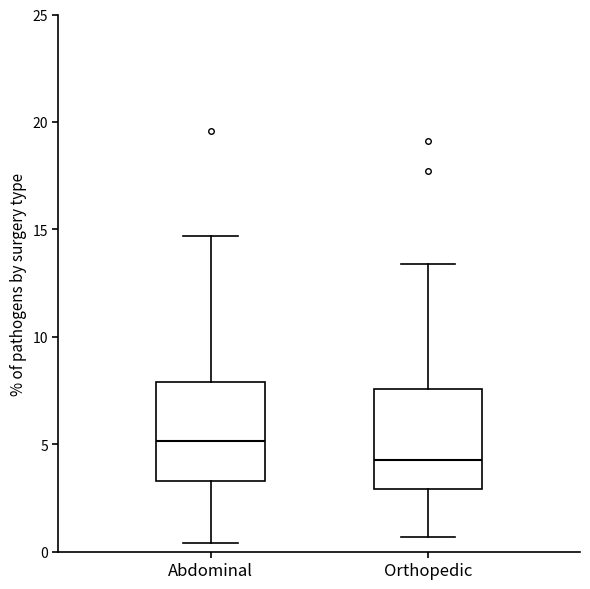

Reading left to right, read every box against the y-axis: the position of its median line, the range the box covers, and the ends of its whiskers. The values are not printed on the chart, so give them approximately, as read against the axis.

Abdominal: median 5.0, box 3.5 to 8.0, whiskers 0.5 to 14.5
Orthopedic: median 4.5, box 3.0 to 7.5, whiskers 0.5 to 13.5